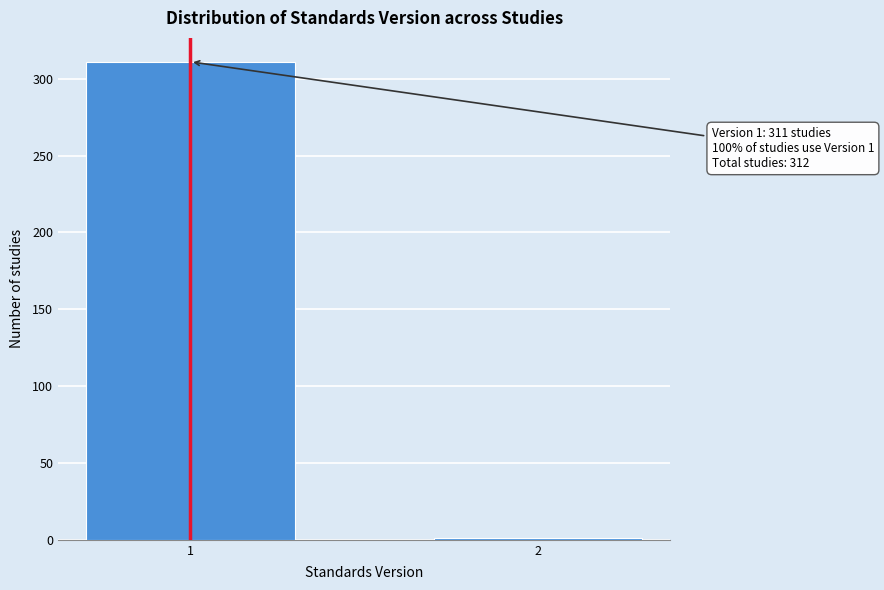

Reading left to right, transcribe all the data shown in this chart.

311	1